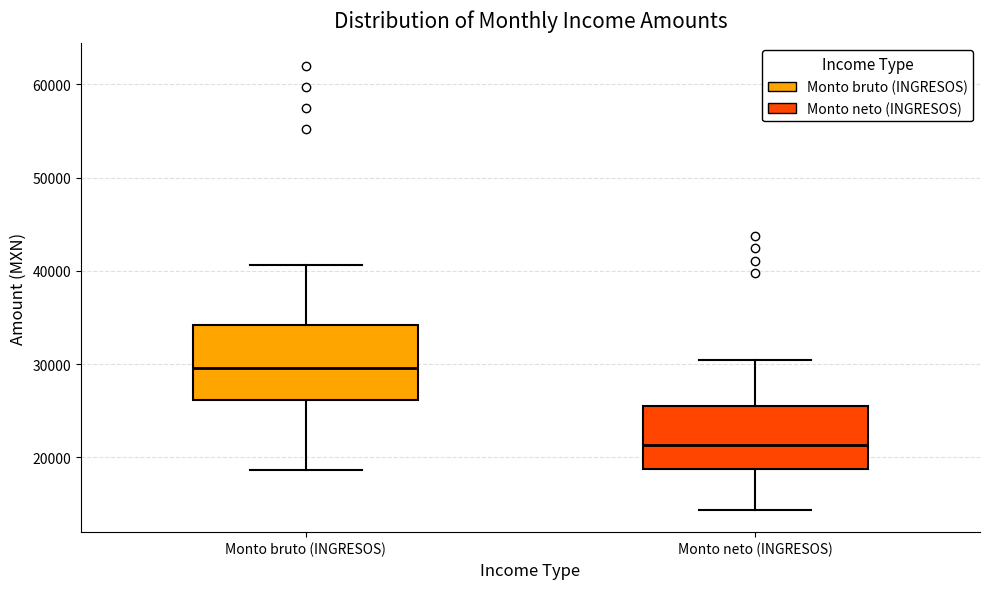

Where is the lower edge of the box for Monto neto (INGRESOS) on the y-axis? The values are not printed on the chart, so give them approximately, as read against the axis.

19000